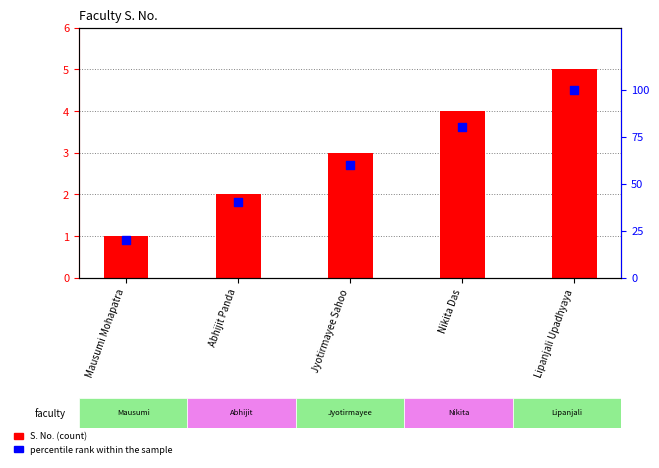

Is the value of percentile rank within the sample at Mausumi Mohapatra greater than the value of S. No. at Jyotirmayee Sahoo?

Yes